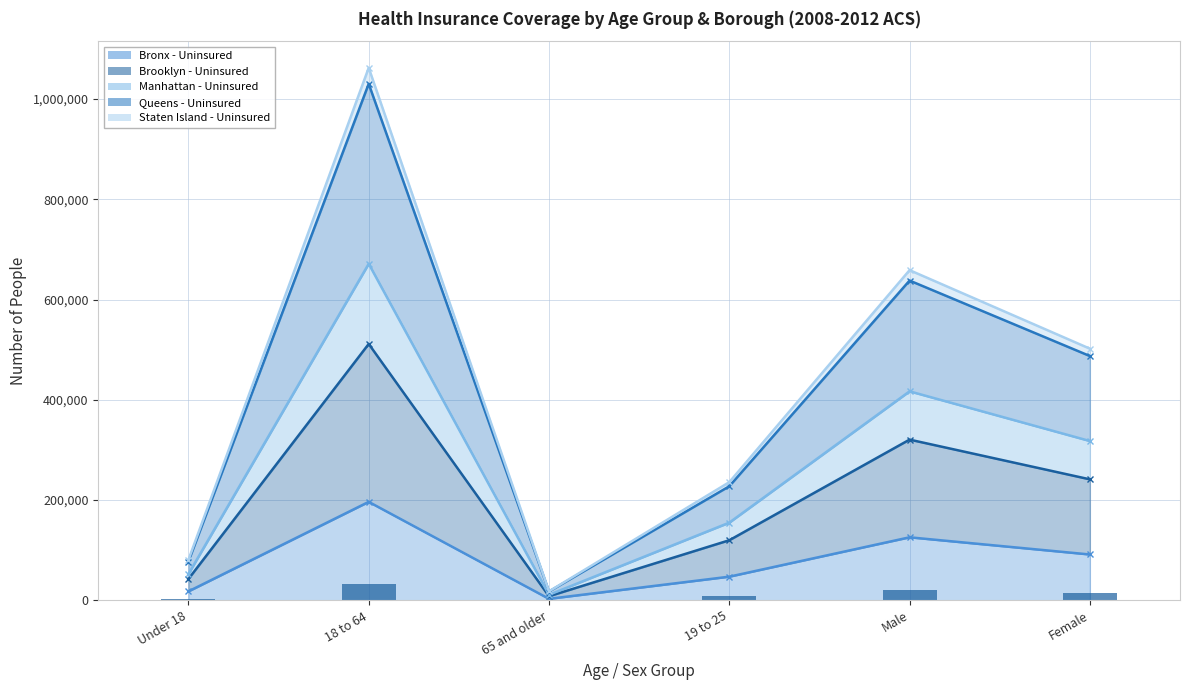

What is the difference between the maximum and minimum values?

31641